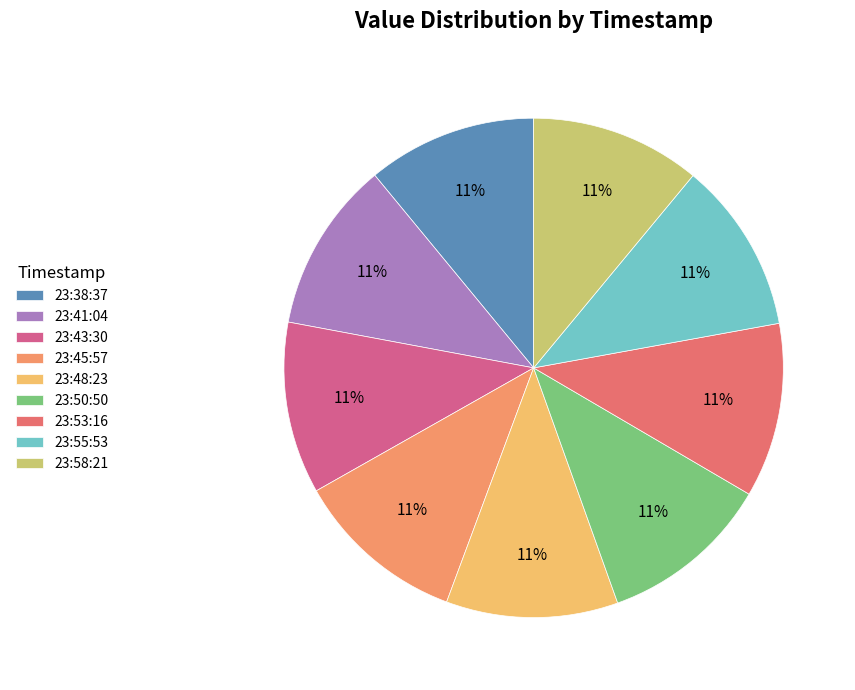

To the nearest percent, what is the average slice percentage?

11%